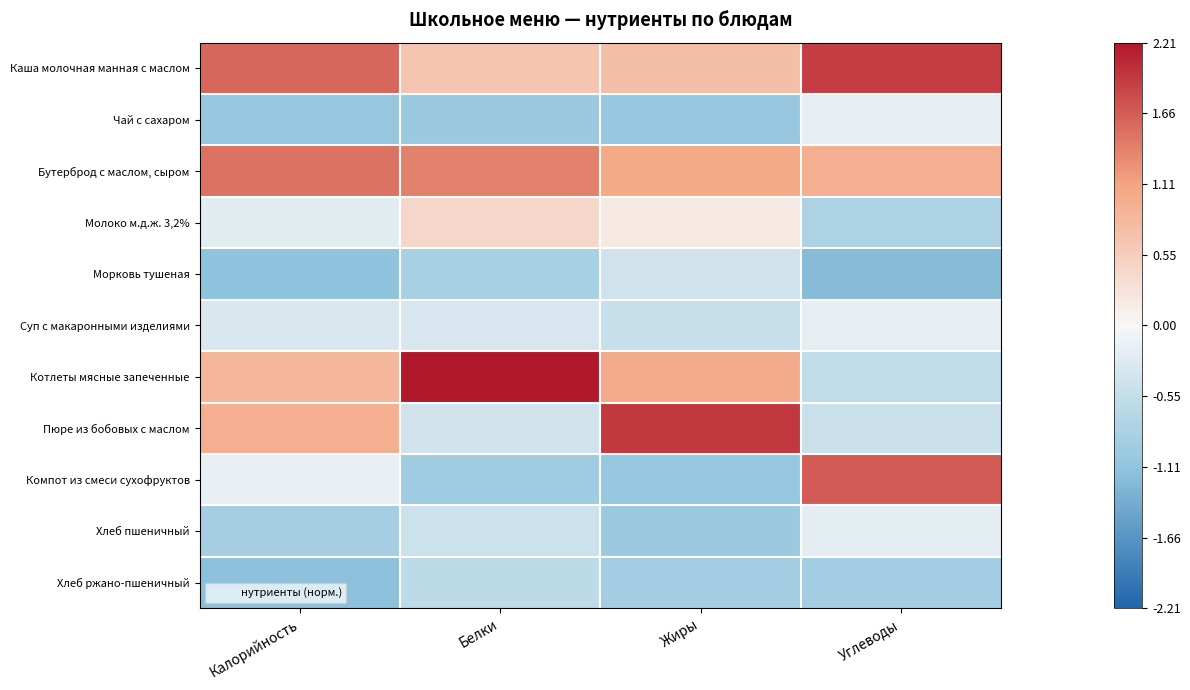

Reading left to right, list all the values displayed in this chart.

Каша молочная манная с маслом: Калорийность=1.6	Белки=0.7	Жиры=0.7	Углеводы=1.9
Чай с сахаром: Калорийность=-1.0	Белки=-1.0	Жиры=-1.0	Углеводы=-0.2
Бутерброд с маслом, сыром: Калорийность=1.5	Белки=1.4	Жиры=1.1	Углеводы=1.0
Молоко м.д.ж. 3,2%: Калорийность=-0.2	Белки=0.4	Жиры=0.2	Углеводы=-0.8
Морковь тушеная: Калорийность=-1.1	Белки=-0.9	Жиры=-0.4	Углеводы=-1.2
Суп с макаронными изделиями: Калорийность=-0.3	Белки=-0.3	Жиры=-0.5	Углеводы=-0.2
Котлеты мясные запеченные: Калорийность=0.9	Белки=2.2	Жиры=1.0	Углеводы=-0.6
Пюре из бобовых с маслом: Калорийность=1.0	Белки=-0.4	Жиры=1.9	Углеводы=-0.5
Компот из смеси сухофруктов: Калорийность=-0.1	Белки=-0.9	Жиры=-1.0	Углеводы=1.7
Хлеб пшеничный: Калорийность=-0.9	Белки=-0.5	Жиры=-1.0	Углеводы=-0.2
Хлеб ржано-пшеничный: Калорийность=-1.2	Белки=-0.6	Жиры=-0.9	Углеводы=-0.9